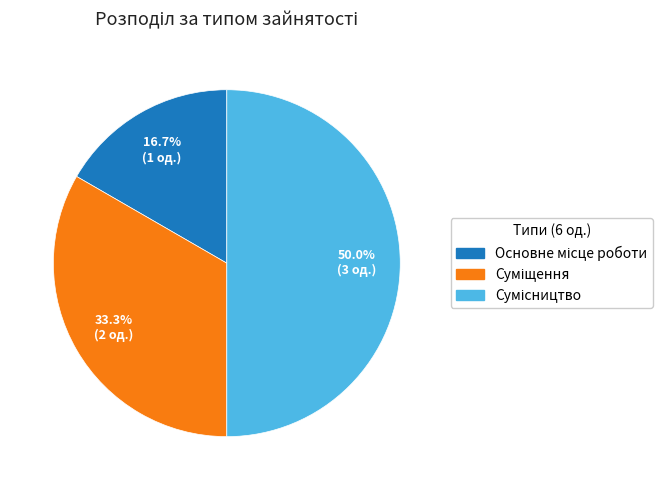

How many segments does this pie chart have?

3